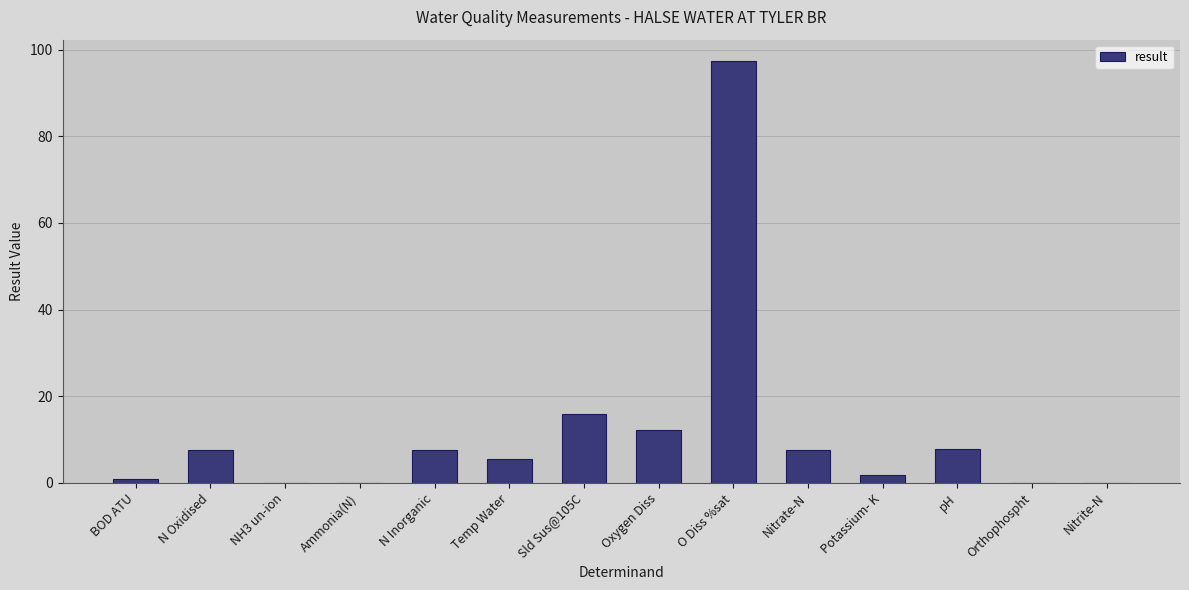

The value at Potassium- K is 1.9. True or false?

True